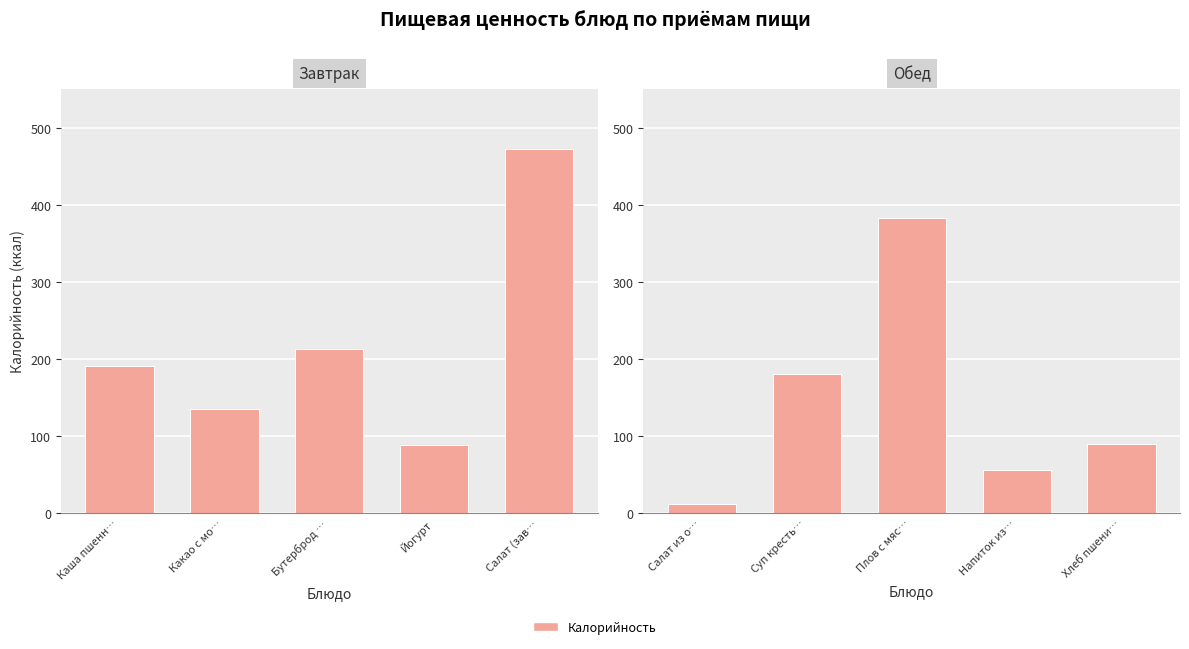

The Обед series shows 74 at Напиток из…. True or false?

False